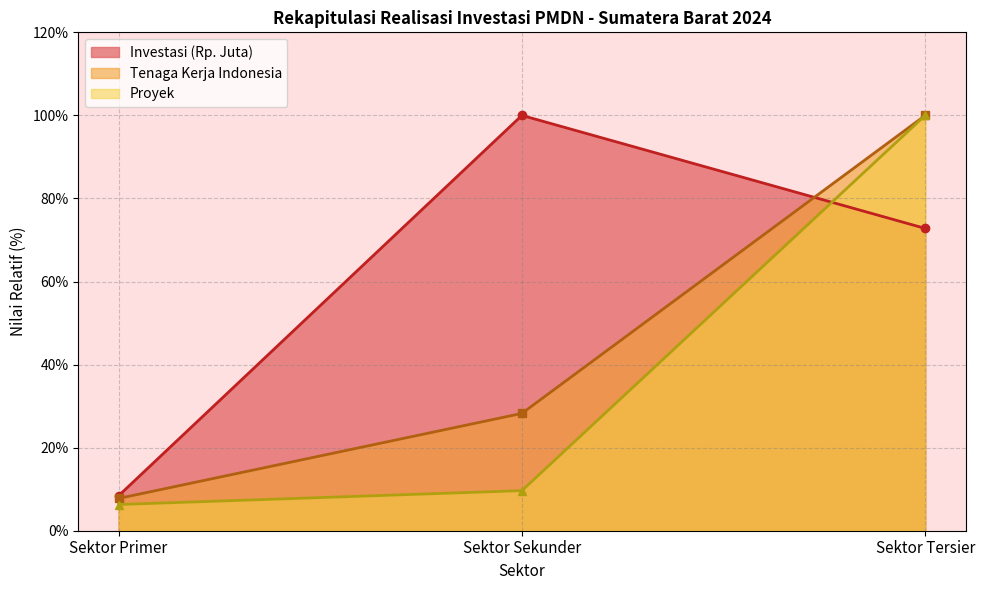

The value of Investasi (Rp. Juta) at Sektor Primer is 8.4. True or false?

True